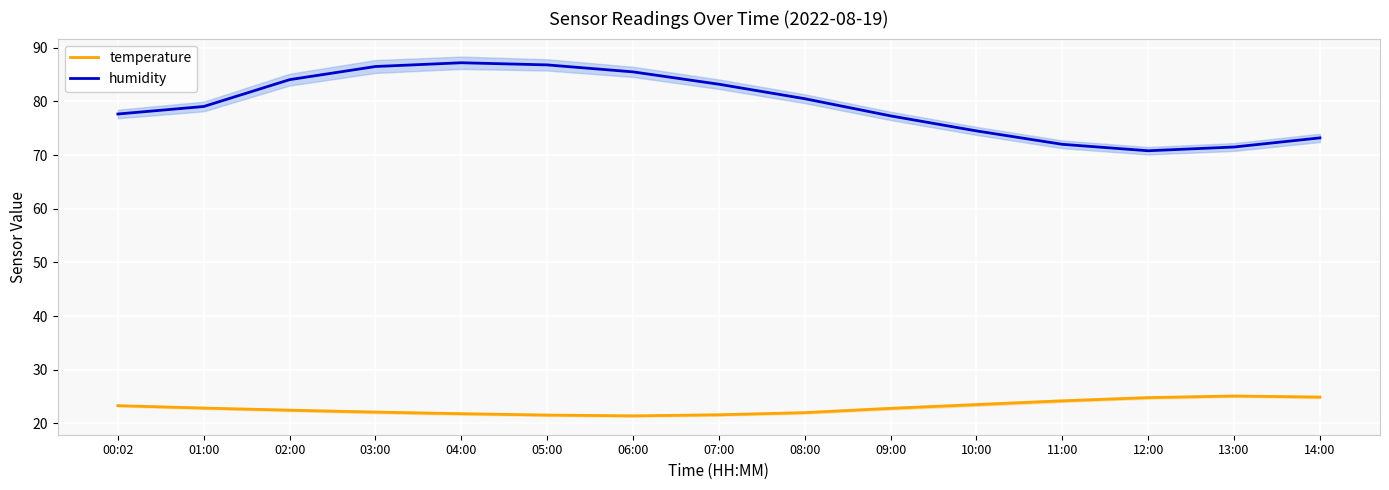

Which series changed the most between 07:00 and 12:00?

humidity